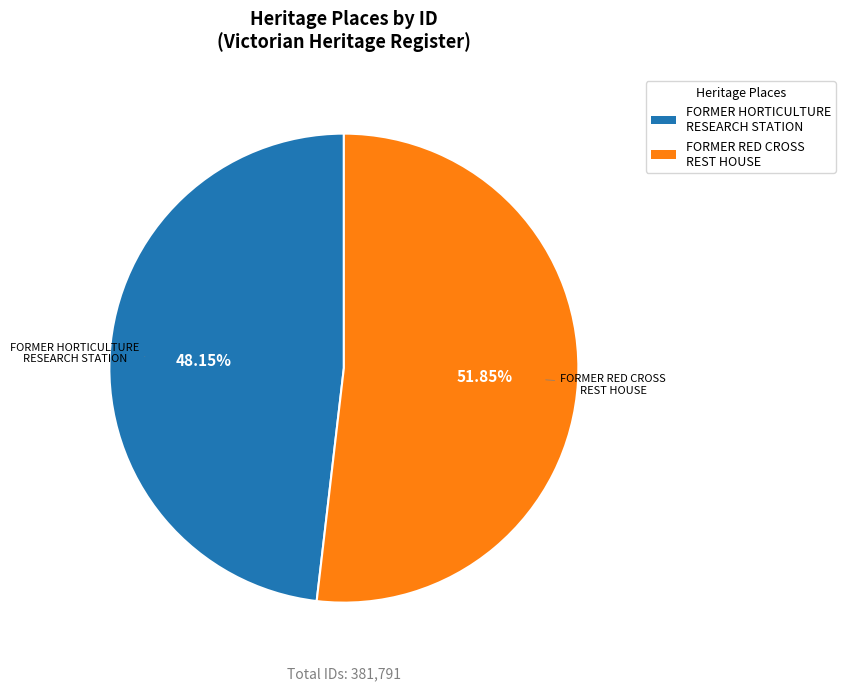

Which category accounts for the majority?

FORMER RED CROSS REST HOUSE